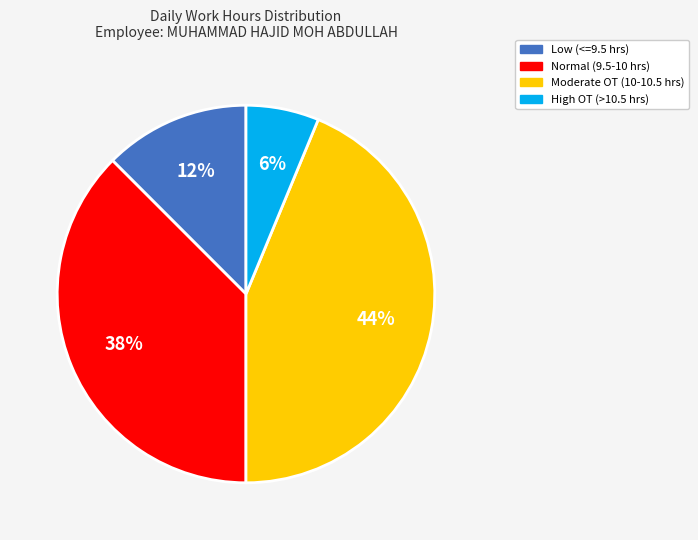

True or false: High OT (>10.5 hrs) accounts for 6% of the total.

True